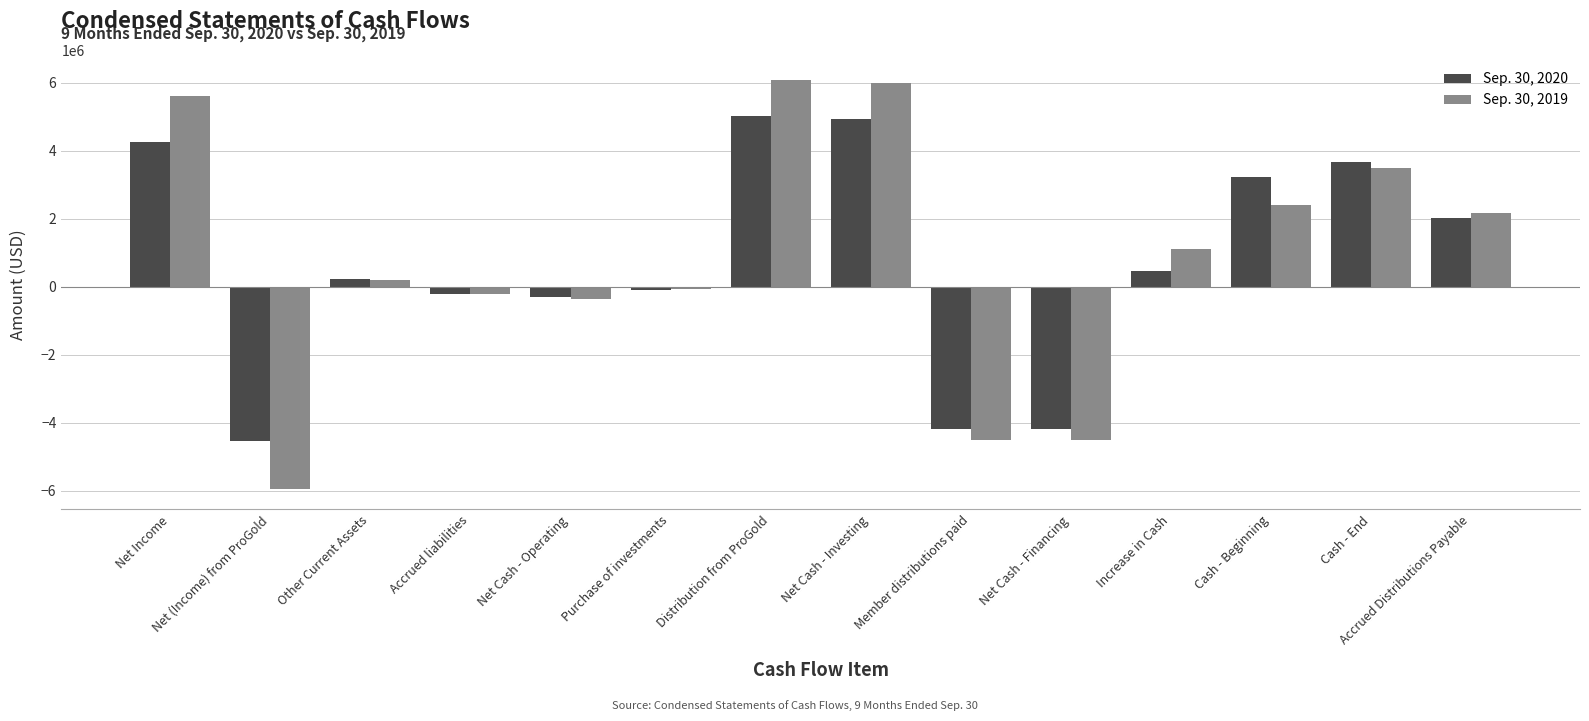

What is the minimum value shown in the chart?

-5954000